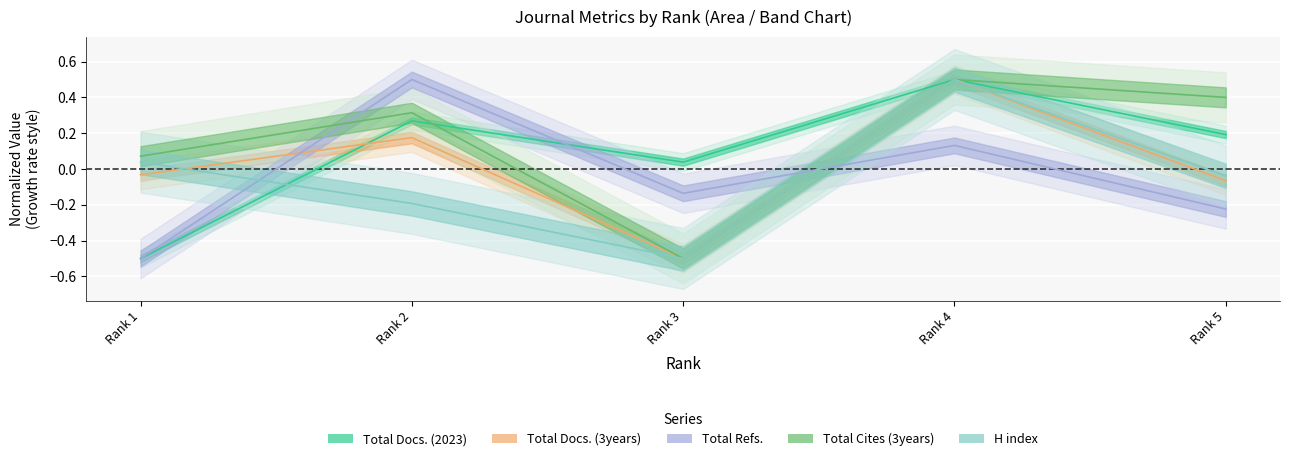

Which has a higher value, Rank 5 or Rank 1?

Rank 5